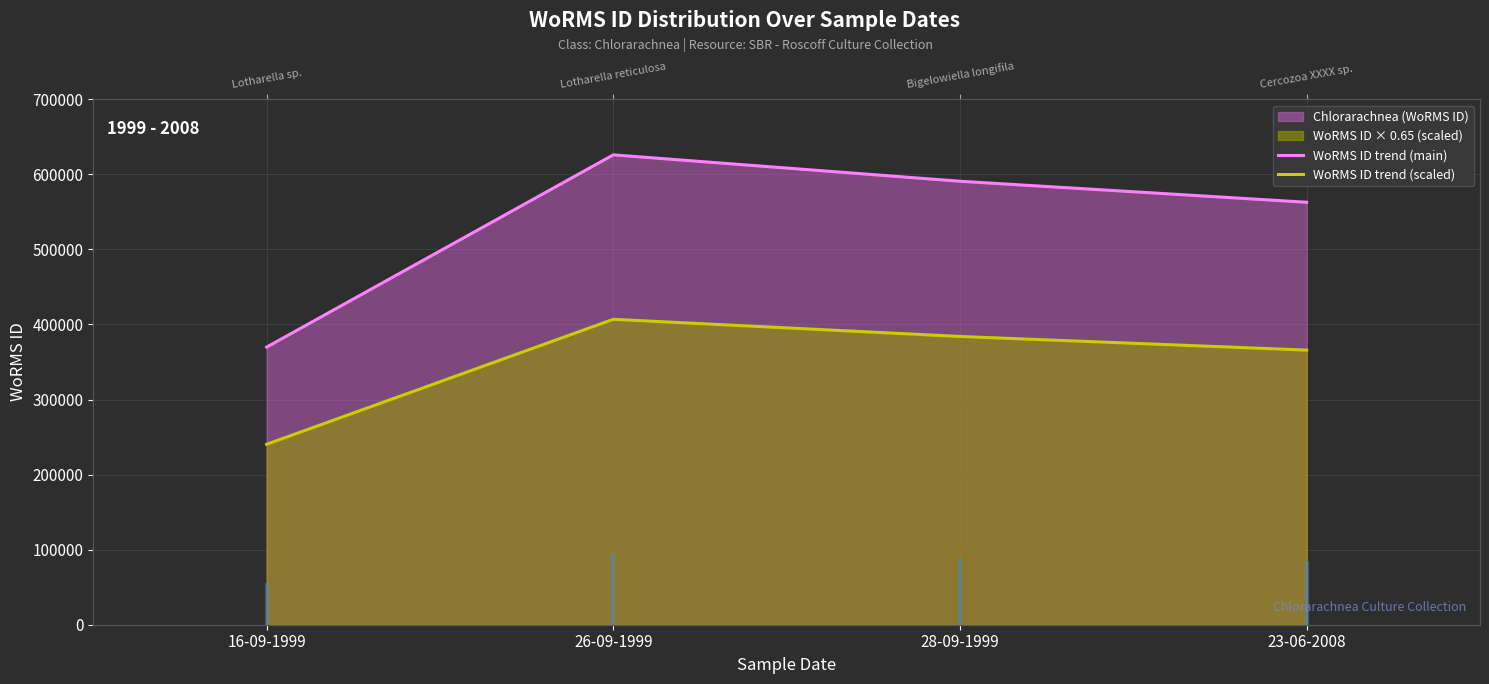

True or false: WoRMS ID trend (scaled) and WoRMS ID trend (main) cross at least once.

False